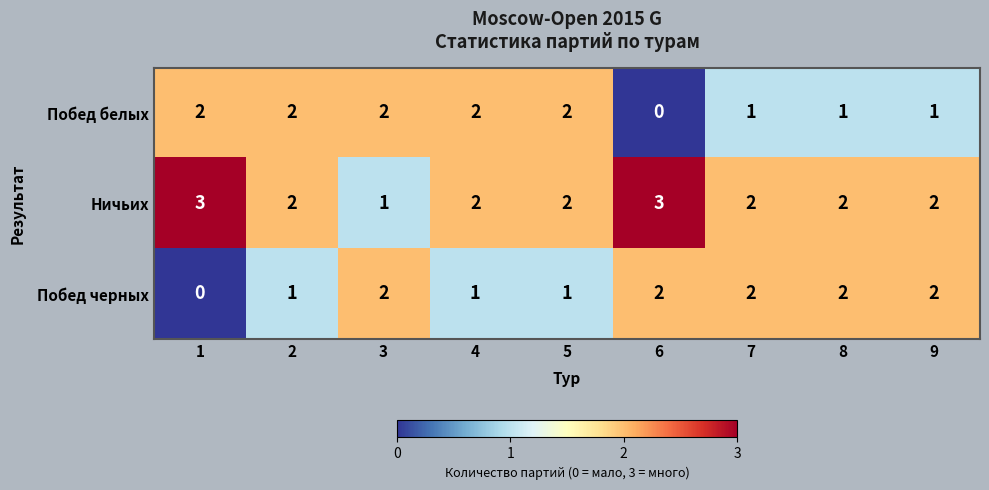

What is the total value across all series at 1?

5